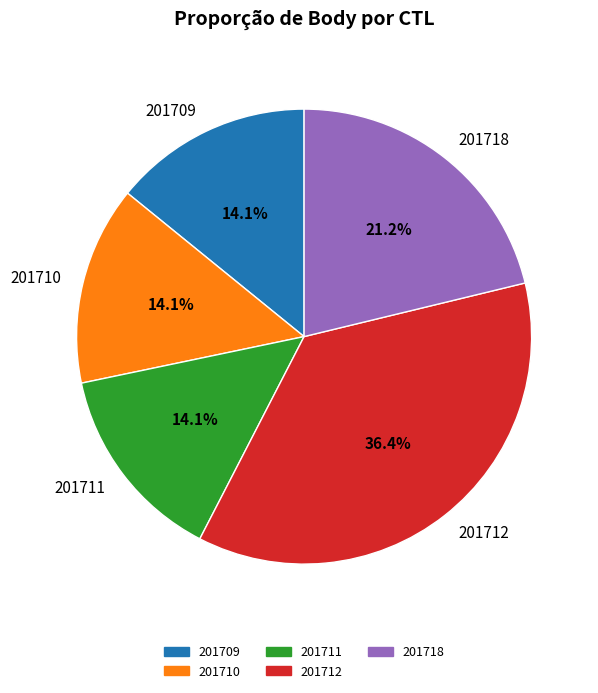

Is it true that 201711 is 14% of the pie?

True